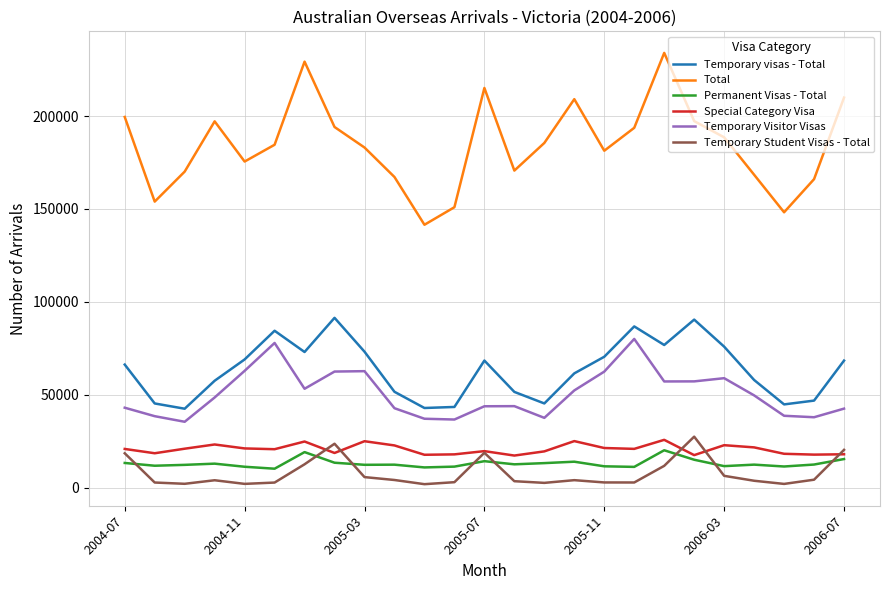

Which series has the widest spread of values?

Total